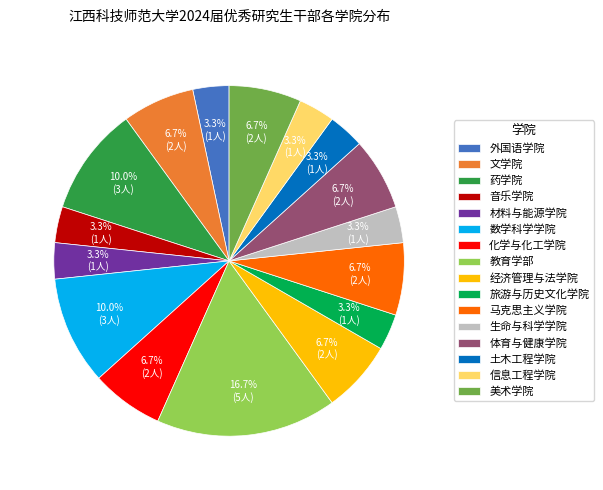

Does any single category account for the majority?

No